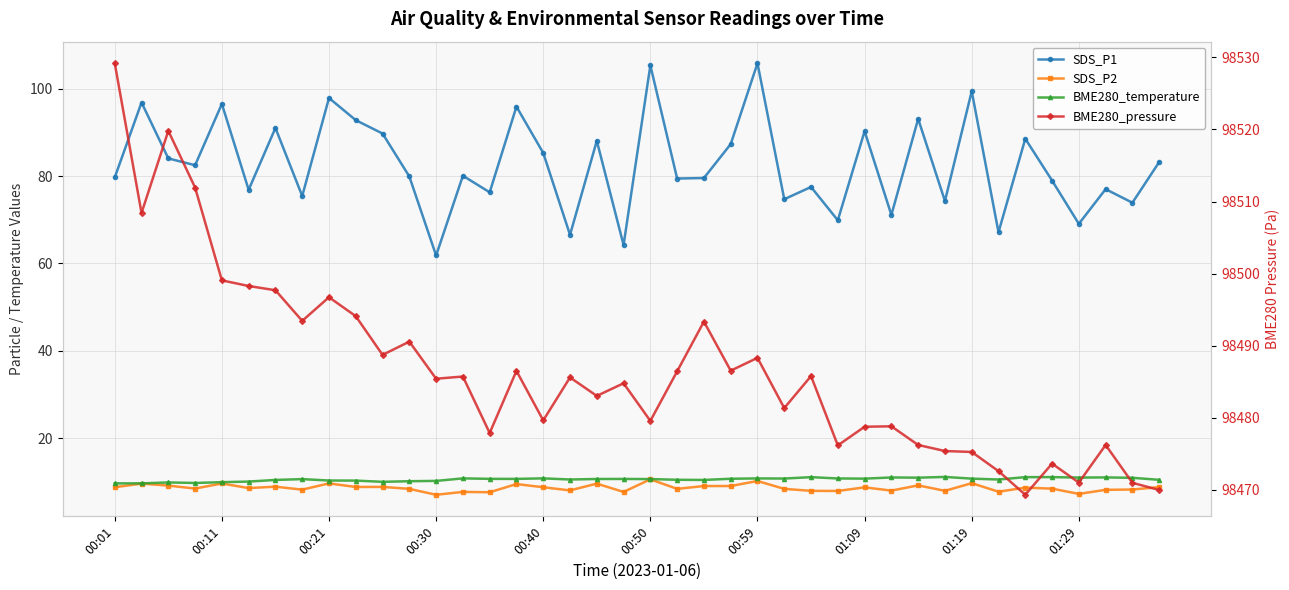

What is the average value of the BME280_temperature series?

10.6